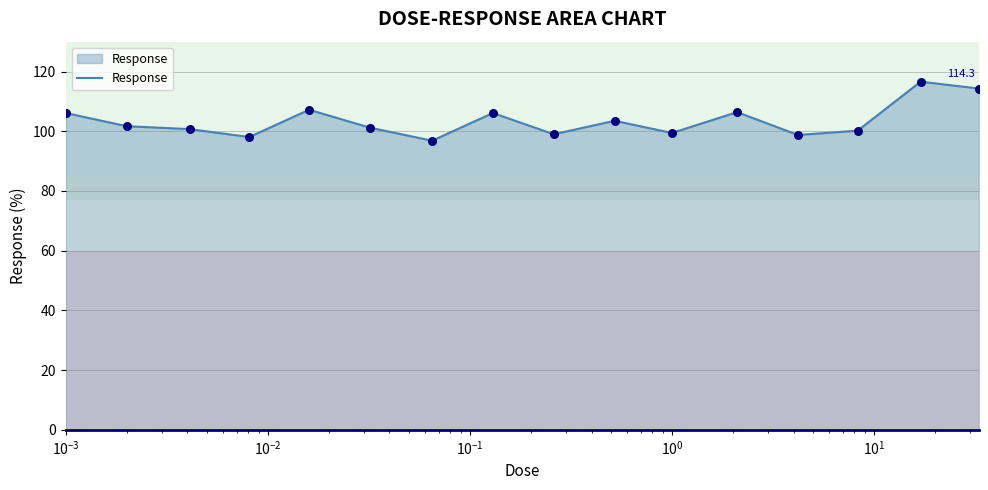

What is the difference between the maximum and minimum values?

19.8